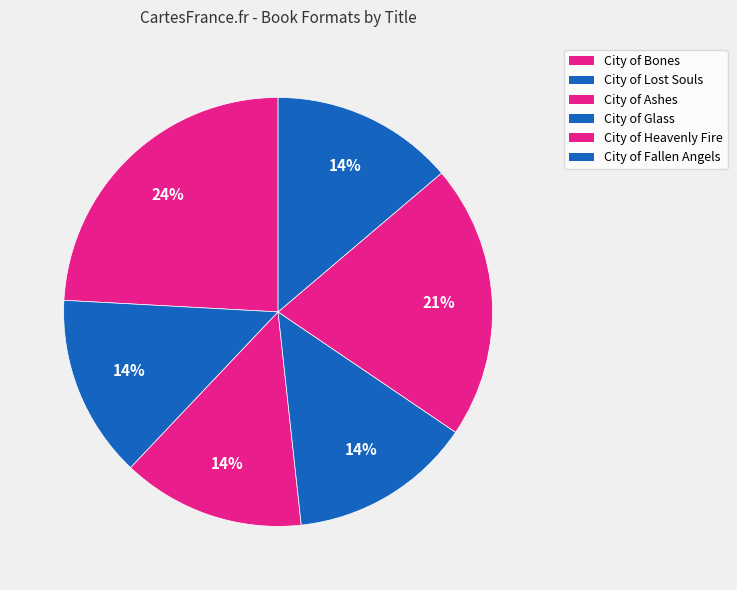

How many segments does this pie chart have?

6